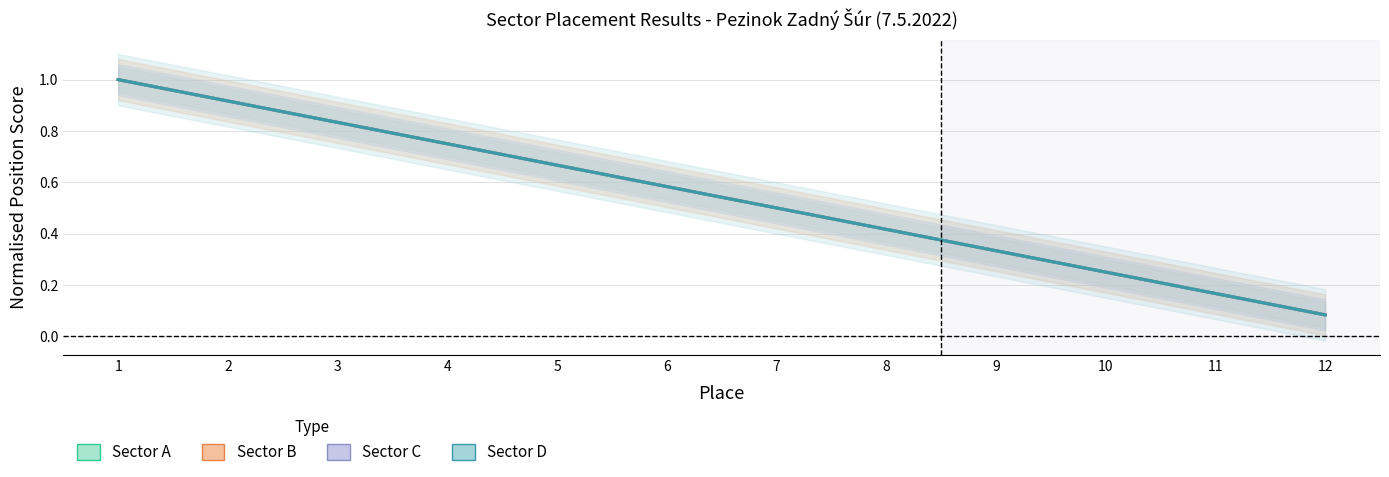

Does the chart display data point markers on the line(s)?

No